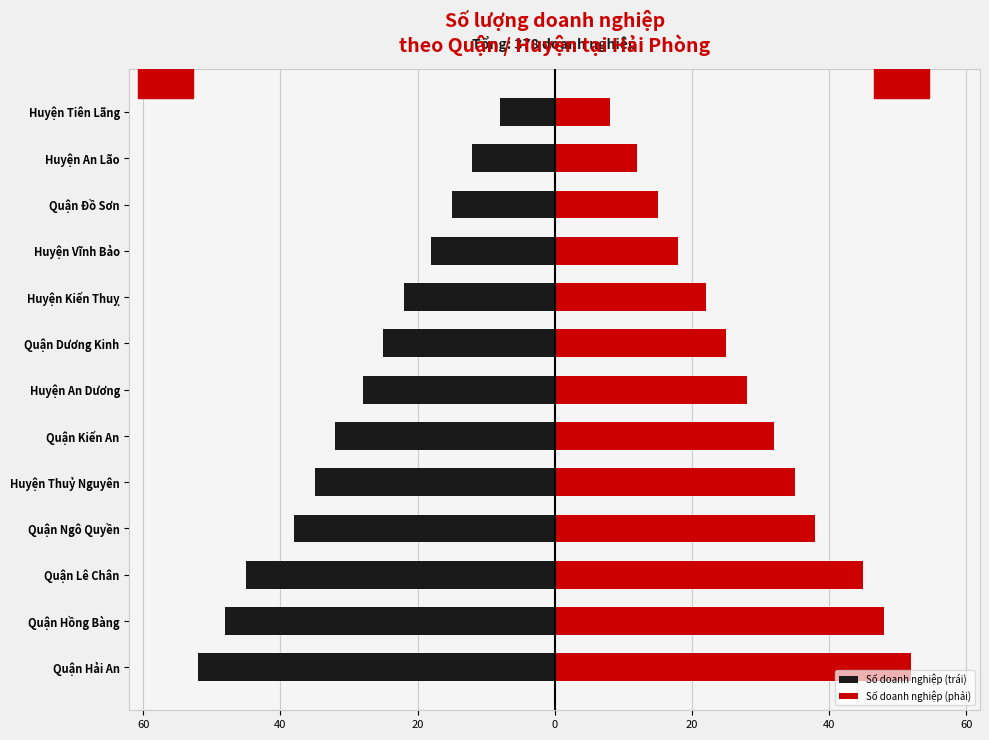

What is the value of the Số doanh nghiệp (phải) bar at the 1st from the left?

52